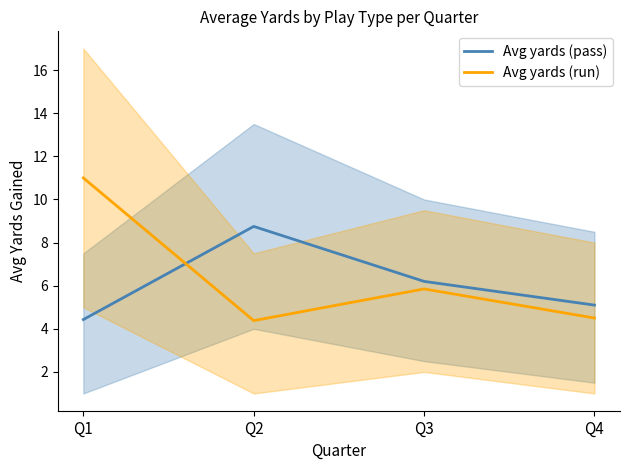

What is the average value of the Avg yards (run) series?

6.4